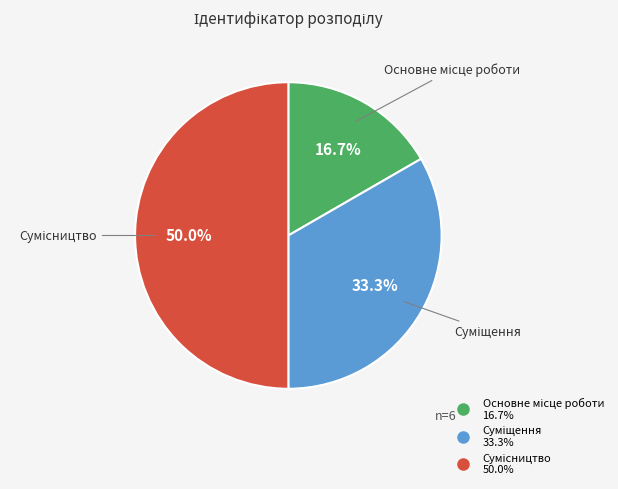

Between Основне місце роботи and Сумісництво, which is larger?

Сумісництво